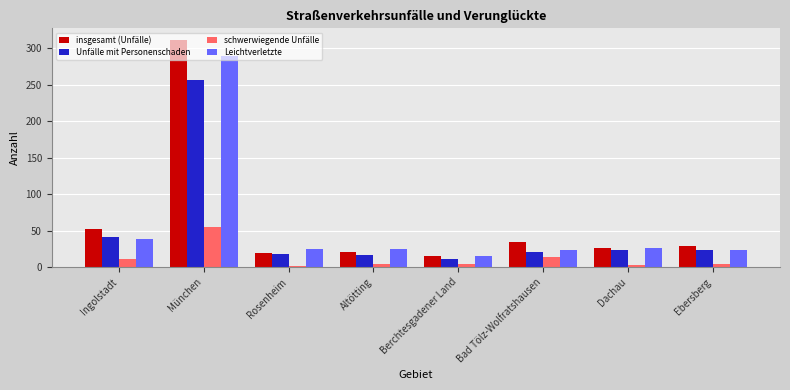

Which category has the highest value across all series?

München